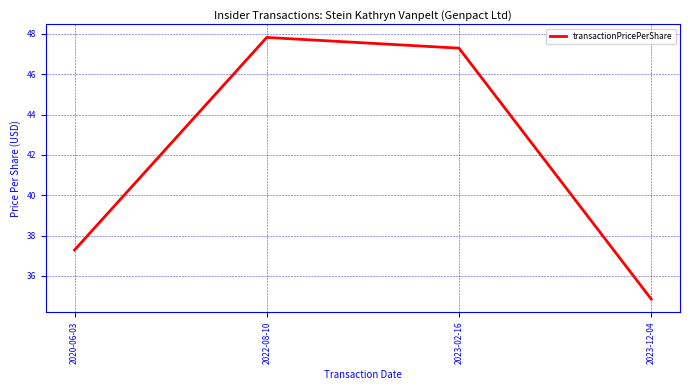

At which label does the data first exceed 47?

2022-08-10